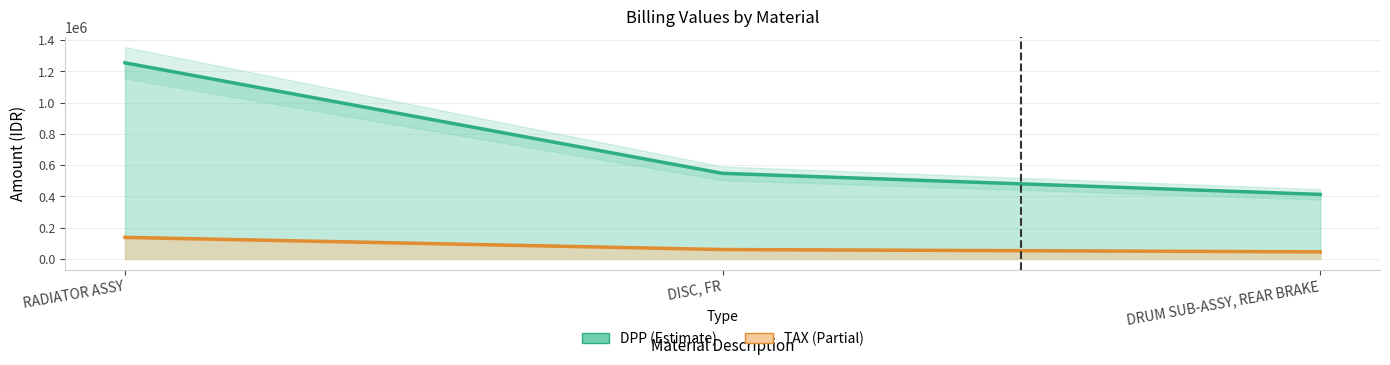

At which category is the sum across all series the highest?

RADIATOR ASSY